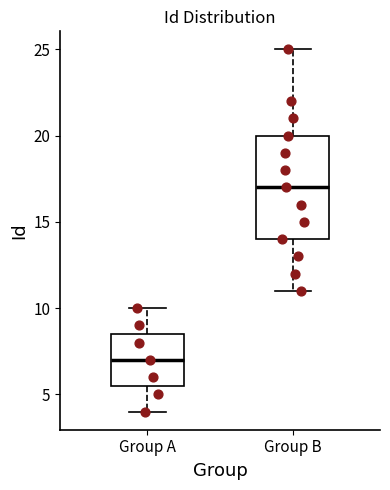

Reading left to right, transcribe this box plot: for each box, give where its median line is, the range the box spans, and where its two whiskers end, as read against the y-axis. The values are not printed on the chart, so give them approximately, as read against the axis.

Group A: median 7.0, box 5.5 to 8.5, whiskers 4.0 to 10.0
Group B: median 17.0, box 14.0 to 20.0, whiskers 11.0 to 25.0